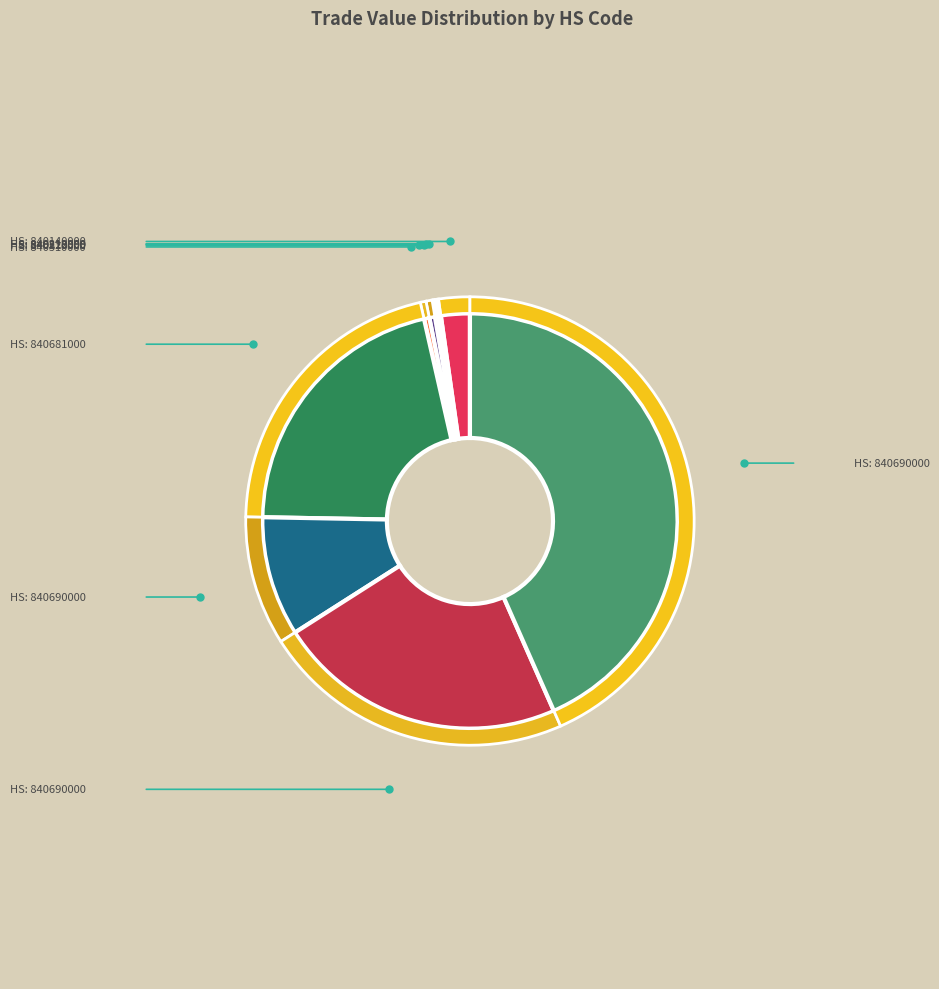

How many slices are in this pie chart?

10